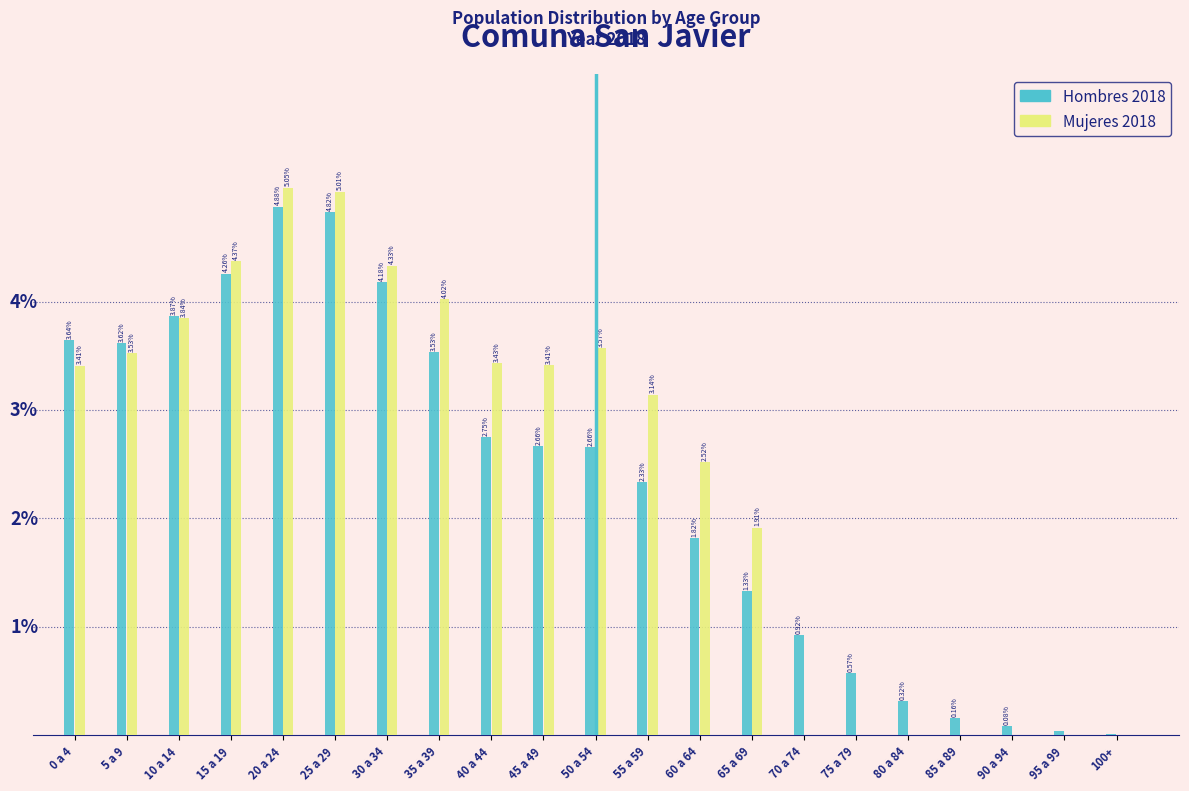

Between 15 a 19 and 60 a 64, which series saw the biggest shift?

Hombres 2018